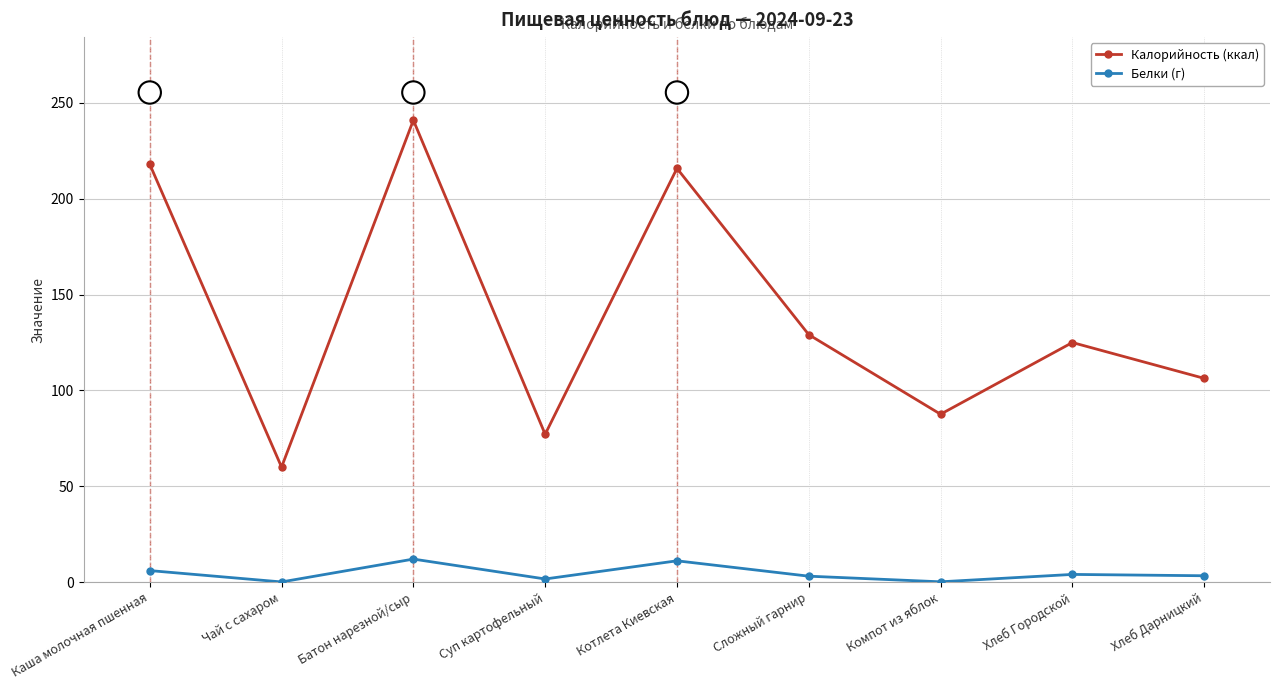

At which label is Калорийность (ккал) closest to 150?

Сложный гарнир